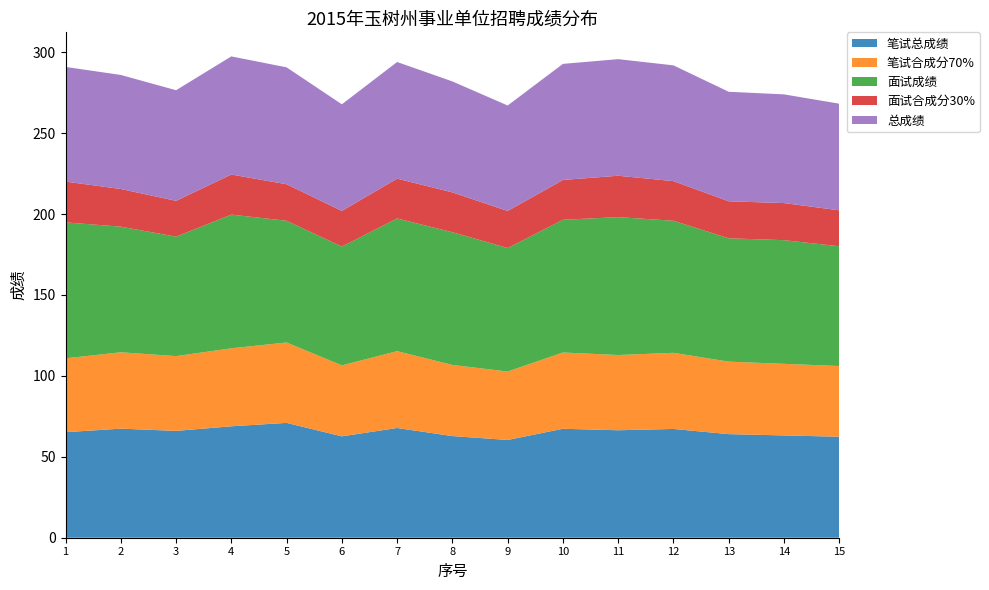

Reading left to right, list all the values displayed in this chart.

笔试总成绩: 1=65.2	2=67.4	3=66.0	4=68.8	5=71.0	6=62.6	7=67.8	8=62.8	9=60.4	10=67.3	11=66.4	12=67.2	13=64.0	14=63.2	15=62.4
笔试合成分70%: 1=45.6	2=47.2	3=46.2	4=48.2	5=49.7	6=43.9	7=47.5	8=44.0	9=42.3	10=47.1	11=46.5	12=47.0	13=44.8	14=44.2	15=43.7
面试成绩: 1=84.0	2=77.6	3=73.8	4=82.6	5=75.2	6=73.4	7=82.0	8=82.0	9=76.3	10=82.0	11=85.2	12=81.6	13=76.2	14=76.4	15=74.0
面试合成分30%: 1=25.2	2=23.3	3=22.1	4=24.8	5=22.6	6=22.0	7=24.6	8=24.6	9=22.9	10=24.6	11=25.6	12=24.5	13=22.9	14=22.9	15=22.2
总成绩: 1=70.8	2=70.5	3=68.3	4=73.0	5=72.2	6=65.9	7=72.1	8=68.6	9=65.2	10=71.7	11=72.0	12=71.5	13=67.7	14=67.2	15=65.9